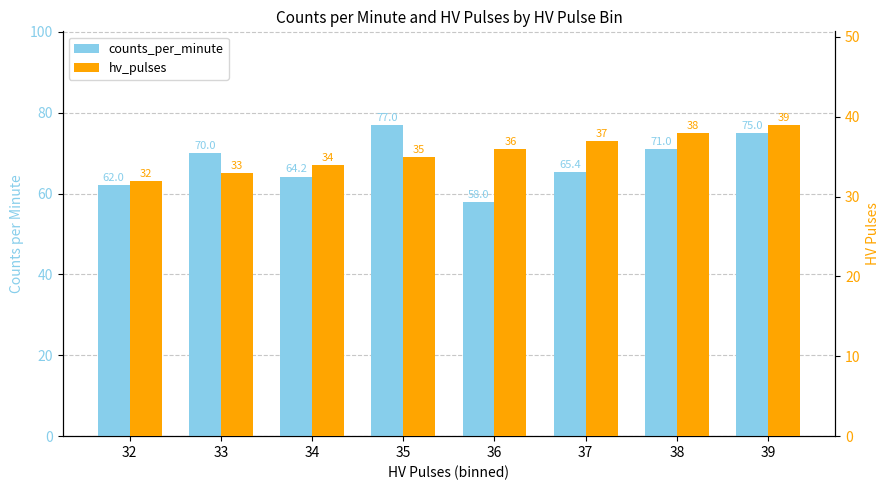

True or false: hv_pulses has a value of 38.0 at 38.

True